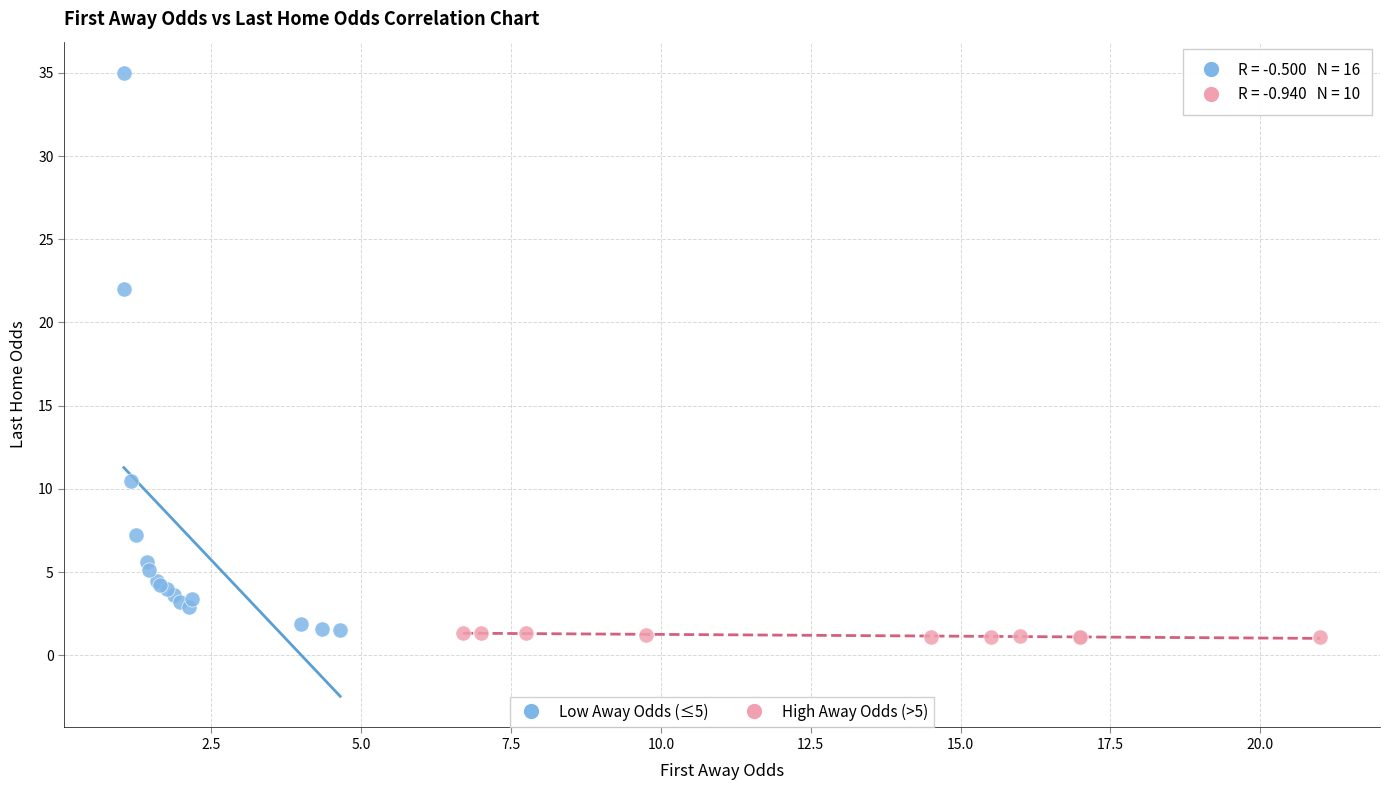

Which series reaches the maximum Y coordinate?

Low Away Odds (≤5)